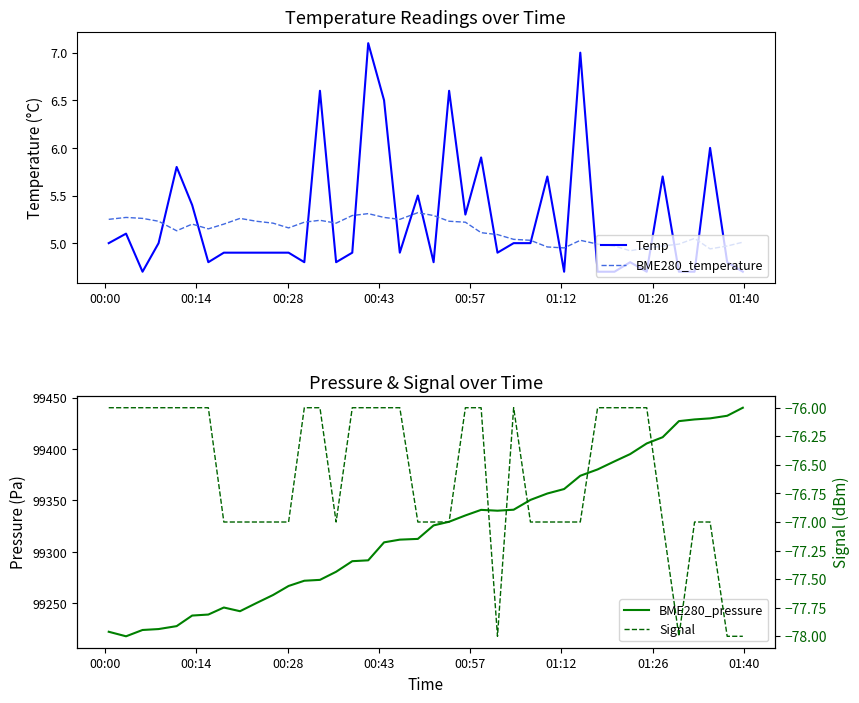

What is the maximum value for Temp?

7.1